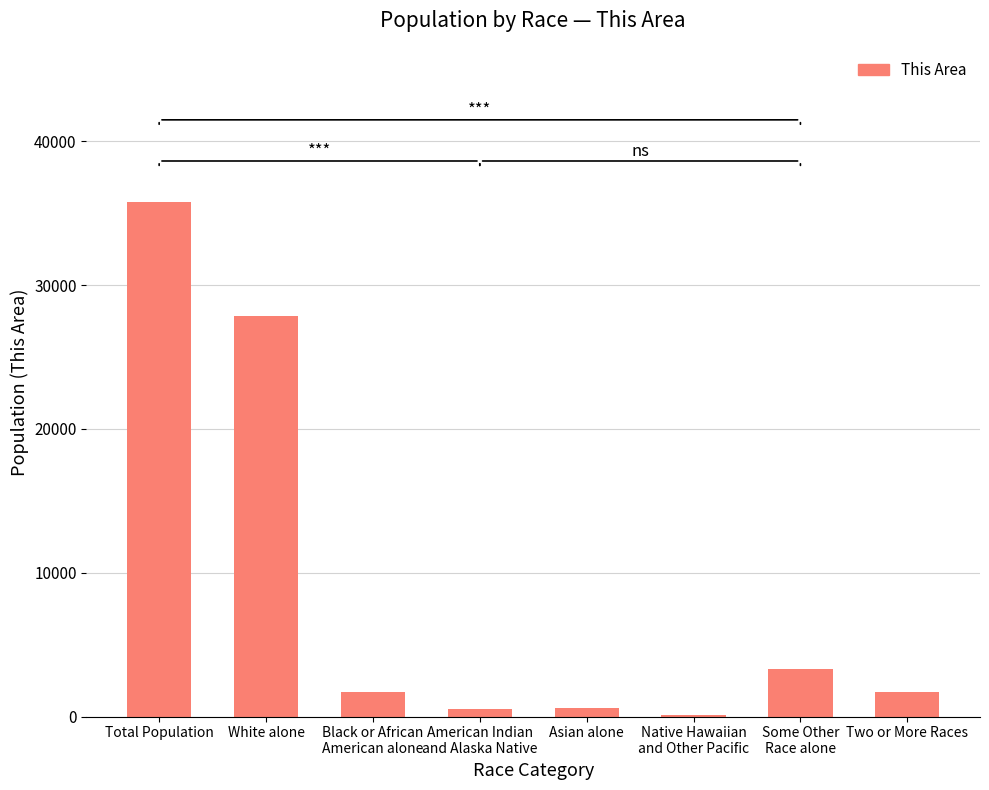

At which label is the value closest to 17940?

White alone